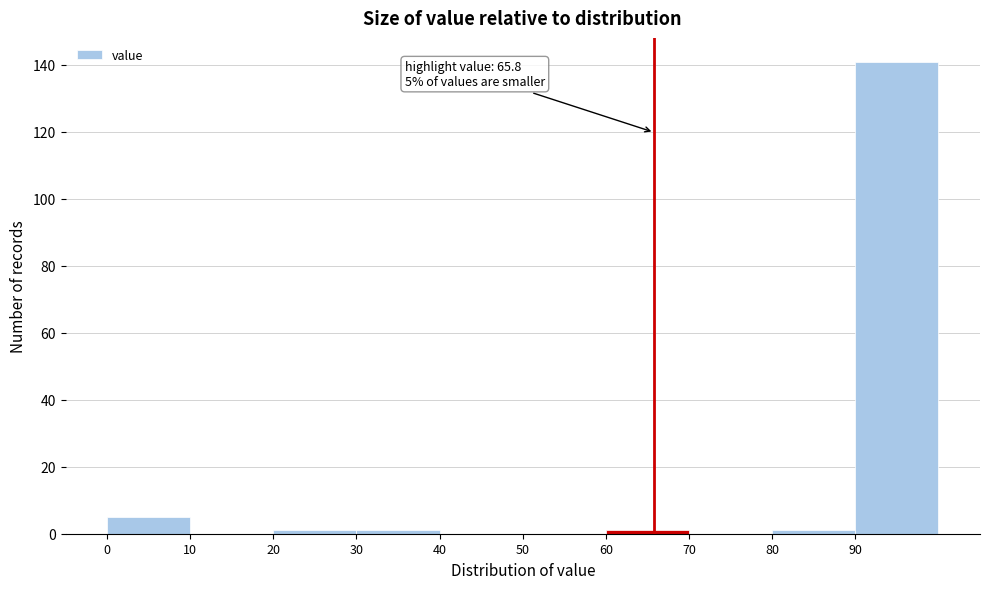

Which range on the x-axis has the tallest bar?

90 to 100